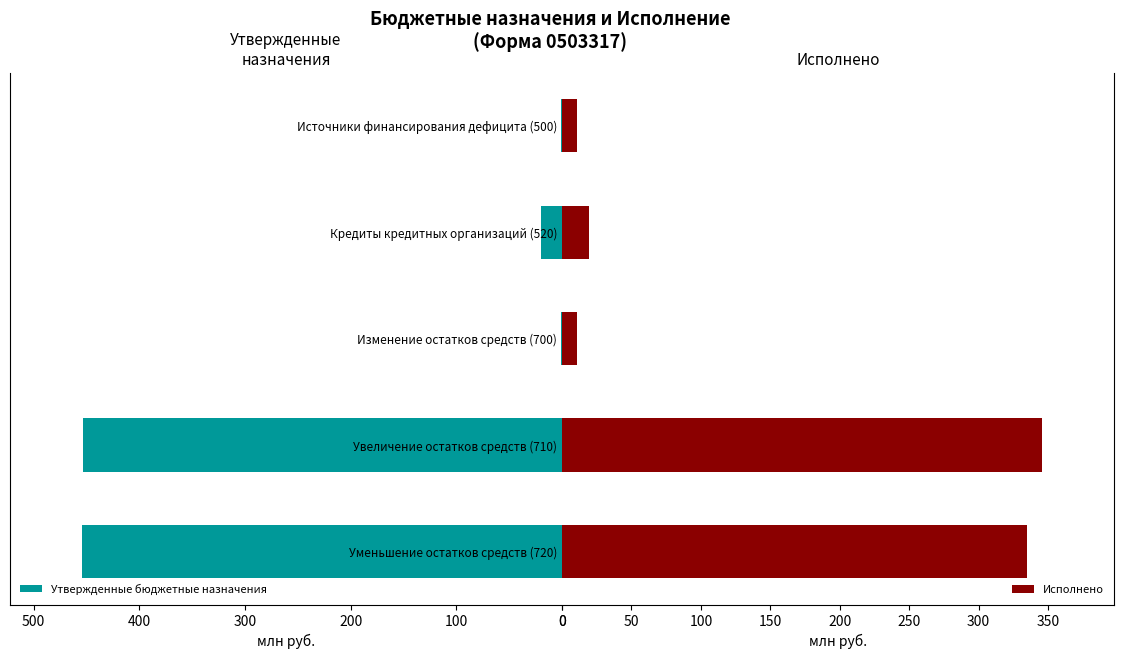

What is the sum of all Исполнено values?

721.6